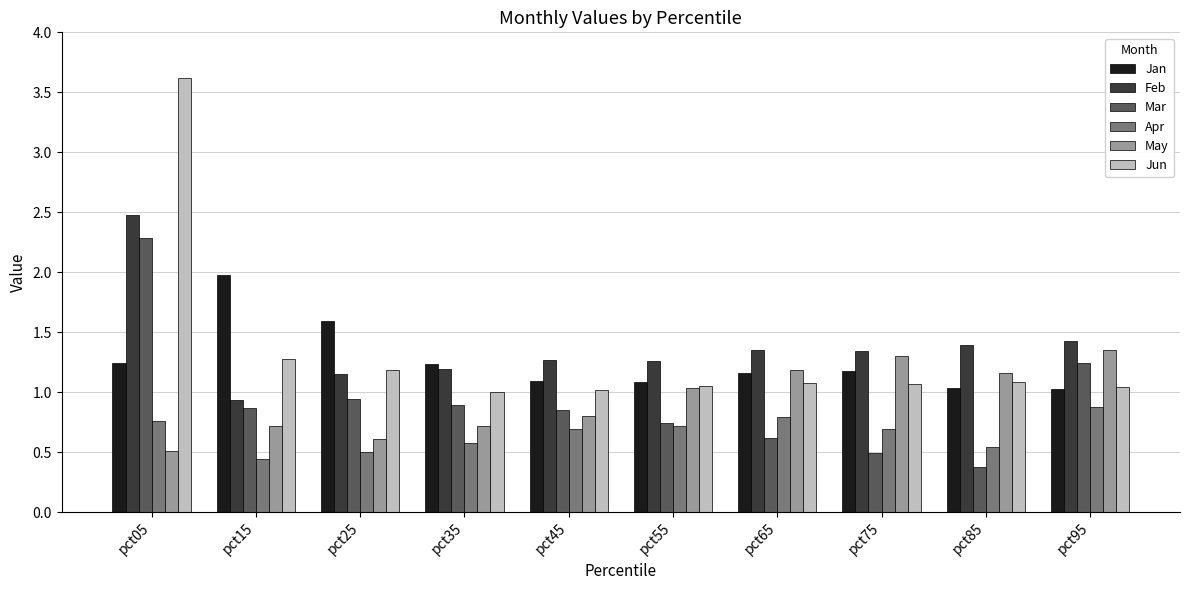

How many bars are there in total?

60